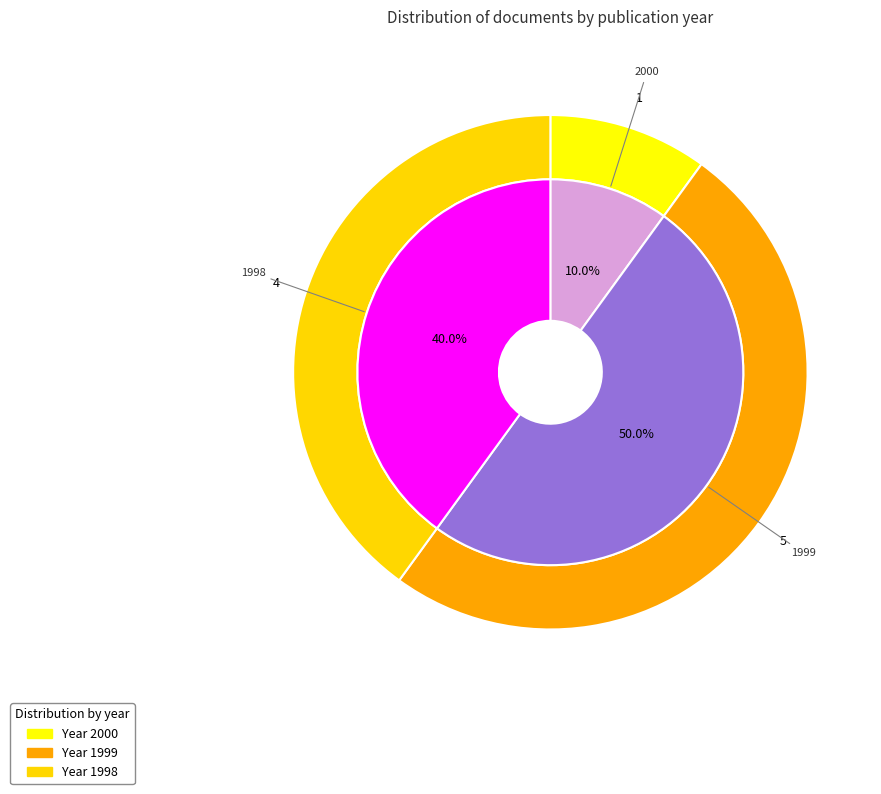

True or false: OPUS4-20817 accounts for 10% of the total.

True